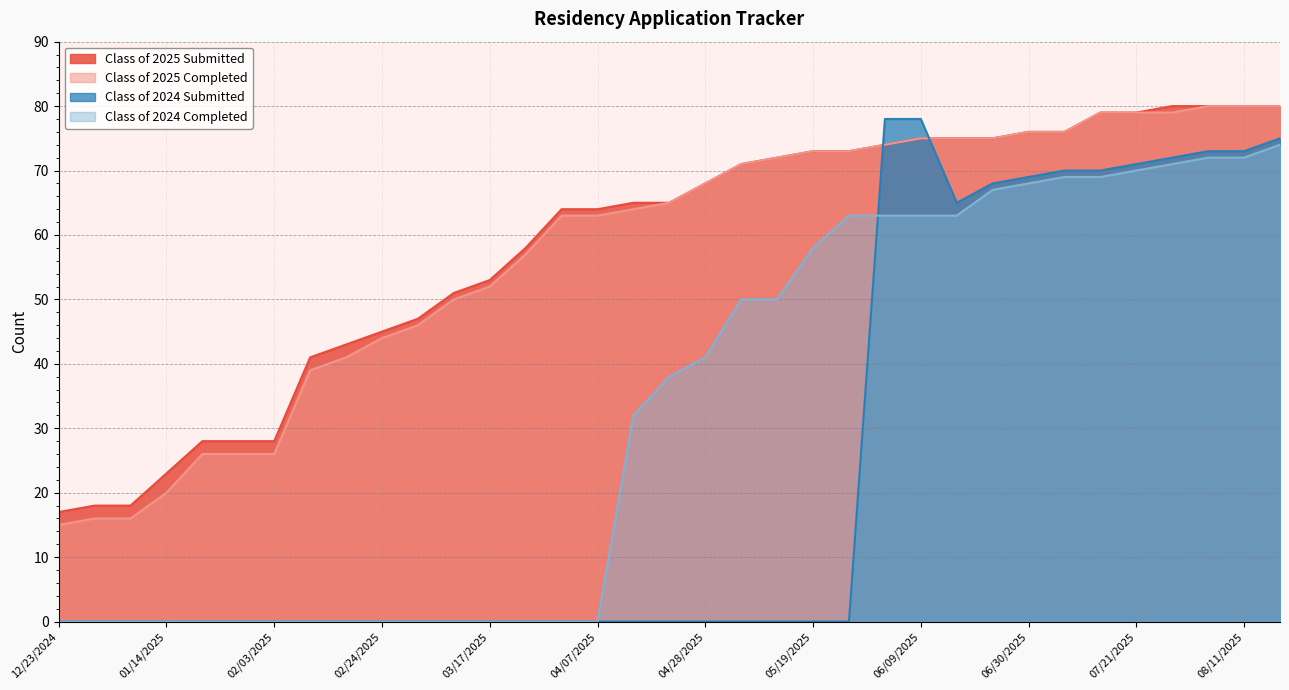

Between which two adjacent categories do Class of 2025 Submitted and Class of 2024 Submitted first intersect?

05/26/2025 and 06/02/2025